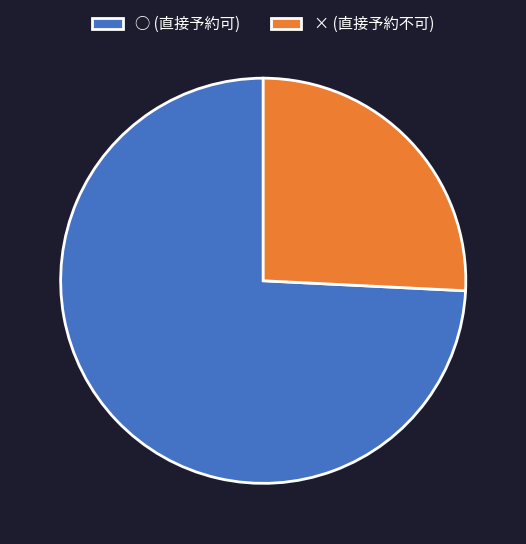

Combined, do × (直接予約不可) and ○ (直接予約可) account for over 50%?

Yes